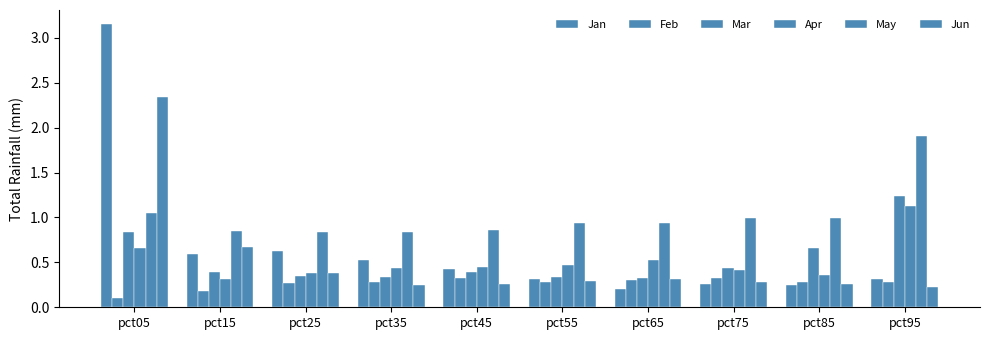

How many groups of bars are there?

10